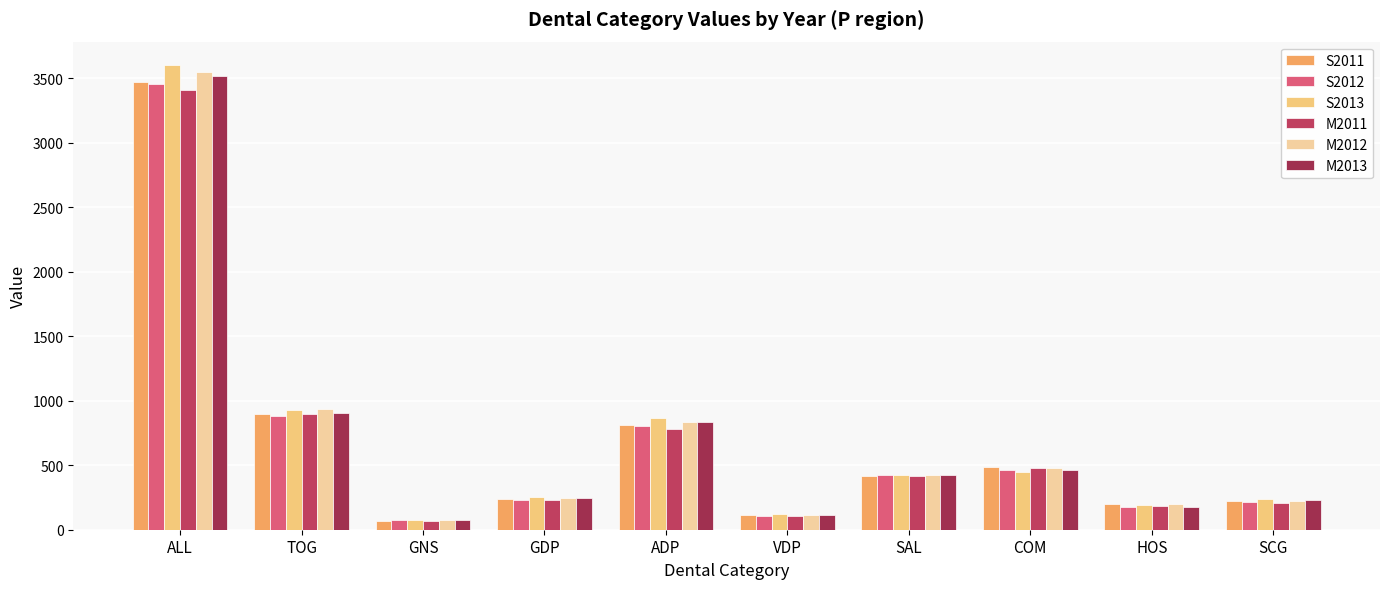

What is the value of the M2013 bar at the 9th from the left?

176